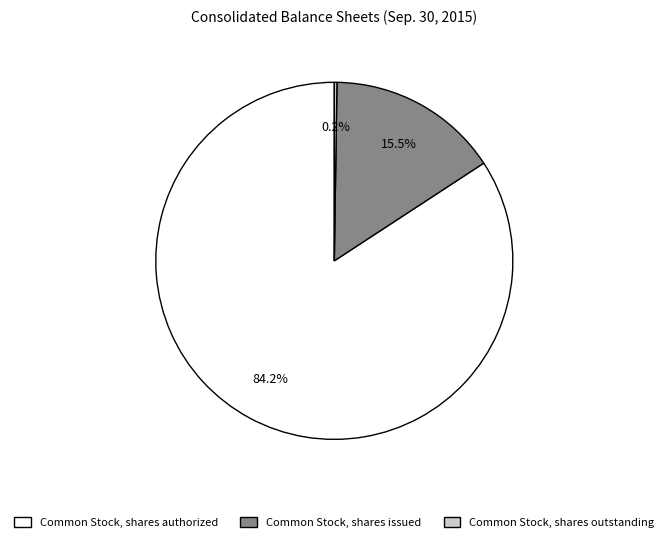

Is there a majority slice in this chart?

Yes